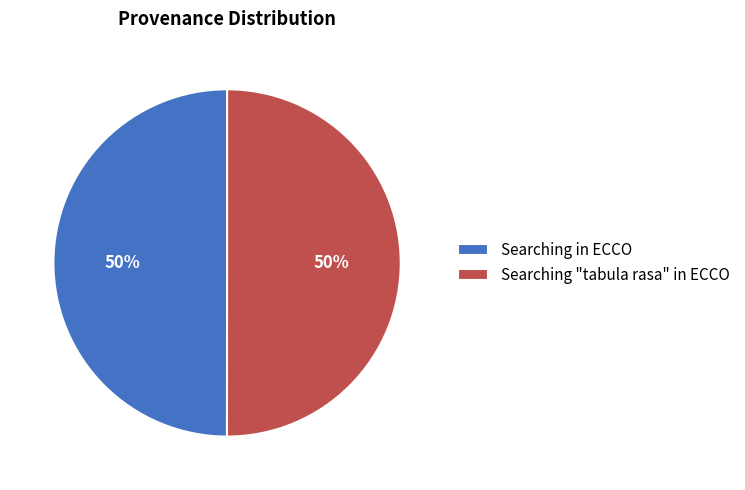

Combined, do Searching in ECCO and Searching "tabula rasa" in ECCO account for over 50%?

Yes